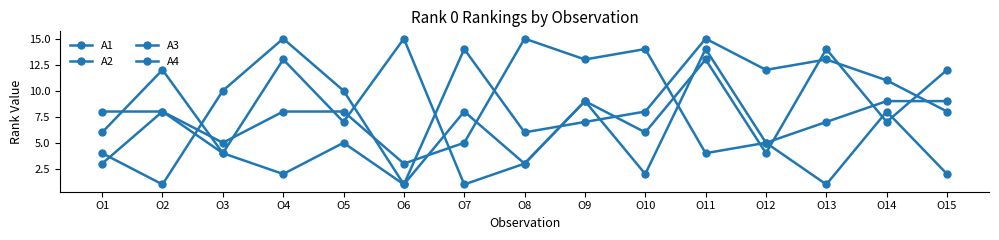

How many values in the A3 series are below 8?

7